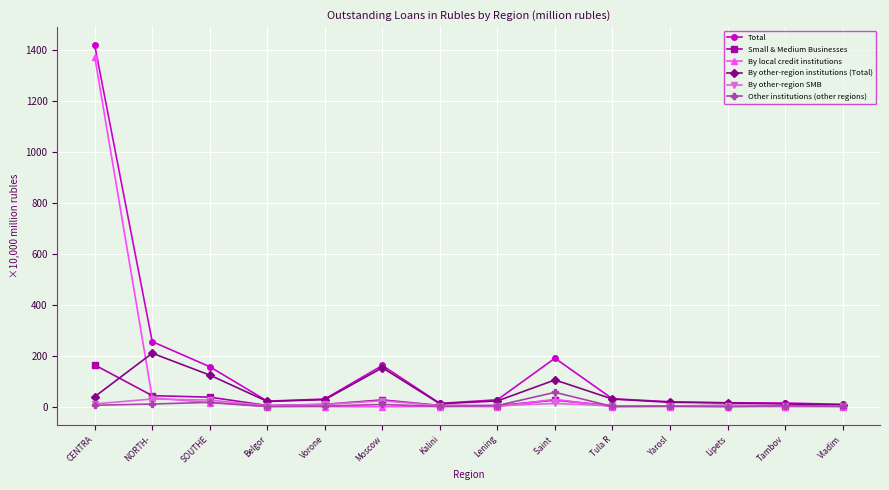

What is the difference between the By local credit institutions values at NORTH- and SOUTHE?

19.4